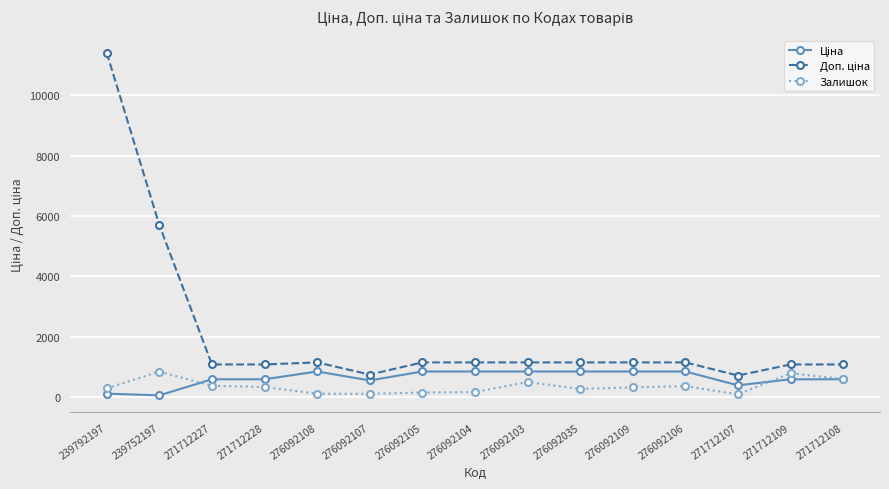

What is the difference between the highest and lowest values at 271712108?

491.7